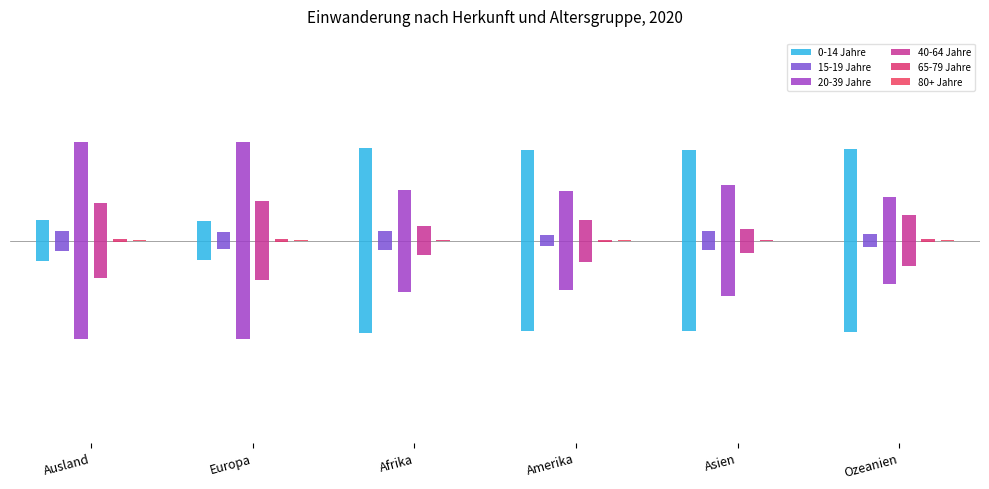

The 40-64 Jahre series shows 0.2 at Europa. True or false?

True